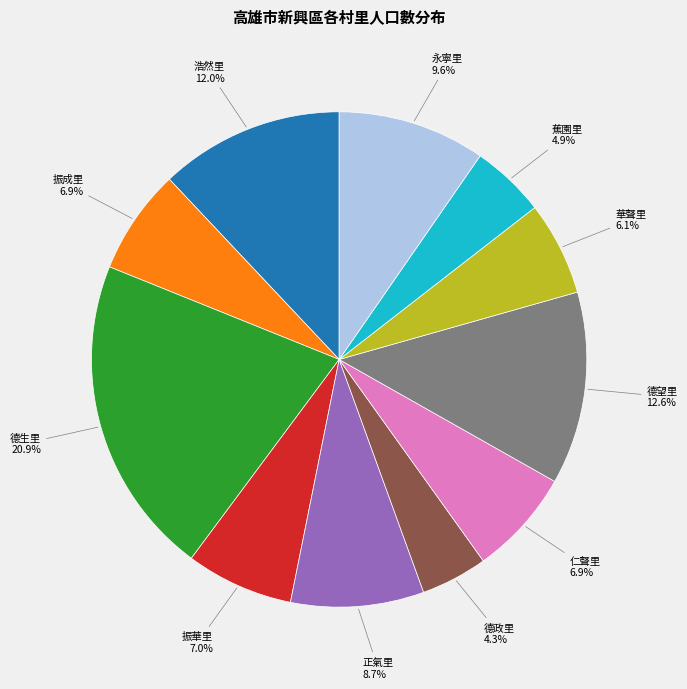

Count the number of slices in the pie.

11